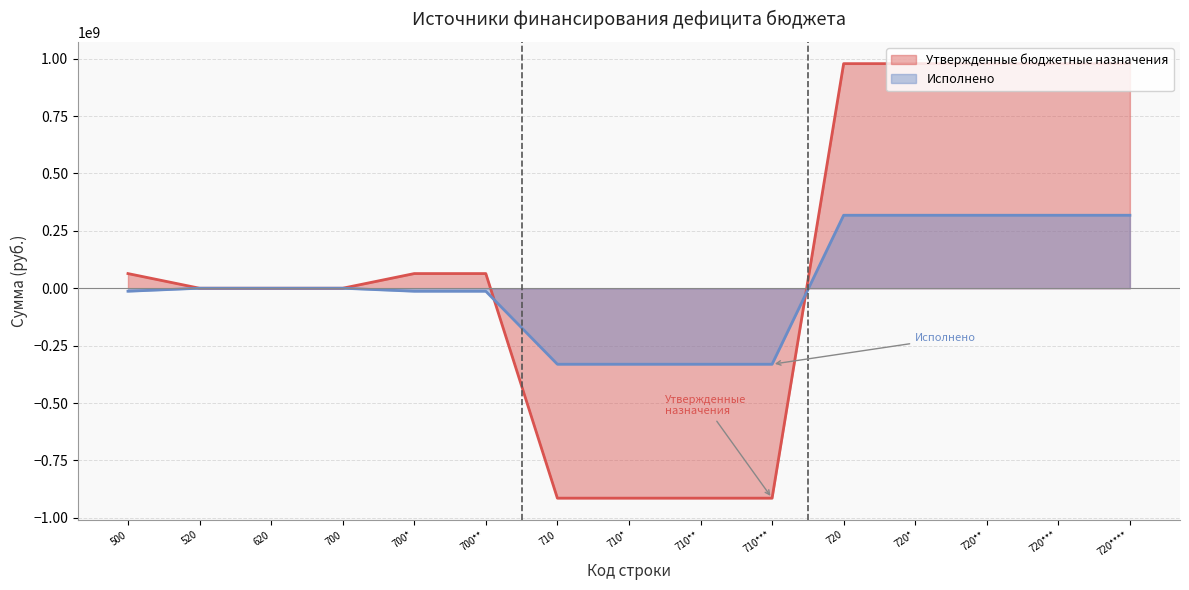

Reading right to left, list all the values displayed in this chart.

Утвержденные бюджетные назначения: 978266045.8	978266045.8	978266045.8	978266045.8	978266045.8	-914461637.5	-914461637.5	-914461637.5	-914461637.5	63804408.3	63804408.3	0.0	0.0	0.0	63804408.3
Исполнено: 317900852.5	317900852.5	317900852.5	317900852.5	317900852.5	-331043055.9	-331043055.9	-331043055.9	-331043055.9	-13142203.3	-13142203.3	0.0	0.0	0.0	-13142203.3